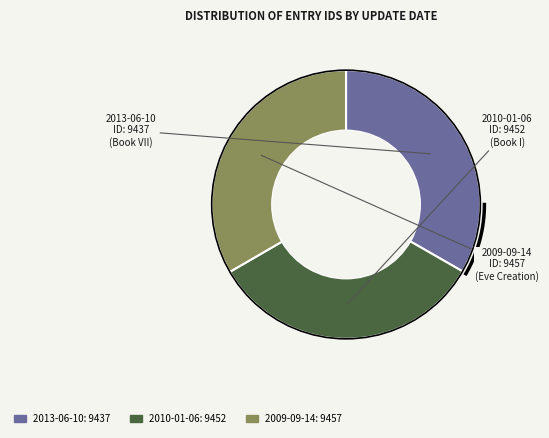

To the nearest percent, what is the average slice percentage?

33%